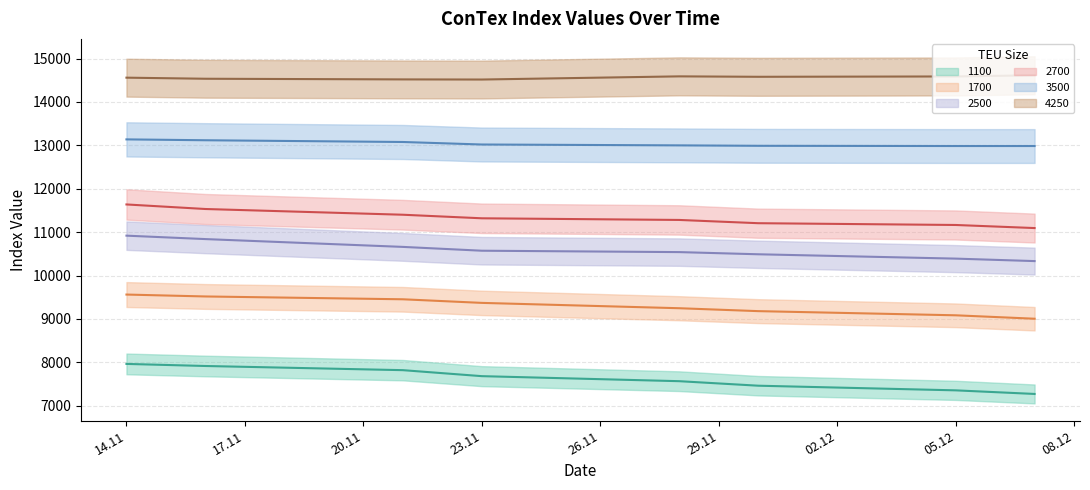

What is the label of the 7th point from the right?

16.11.2023